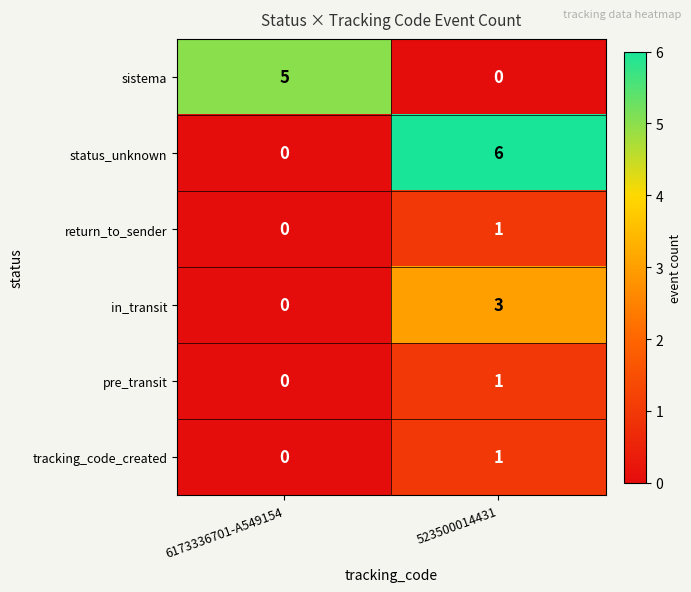

Which label corresponds to the largest value in the chart?

523500014431